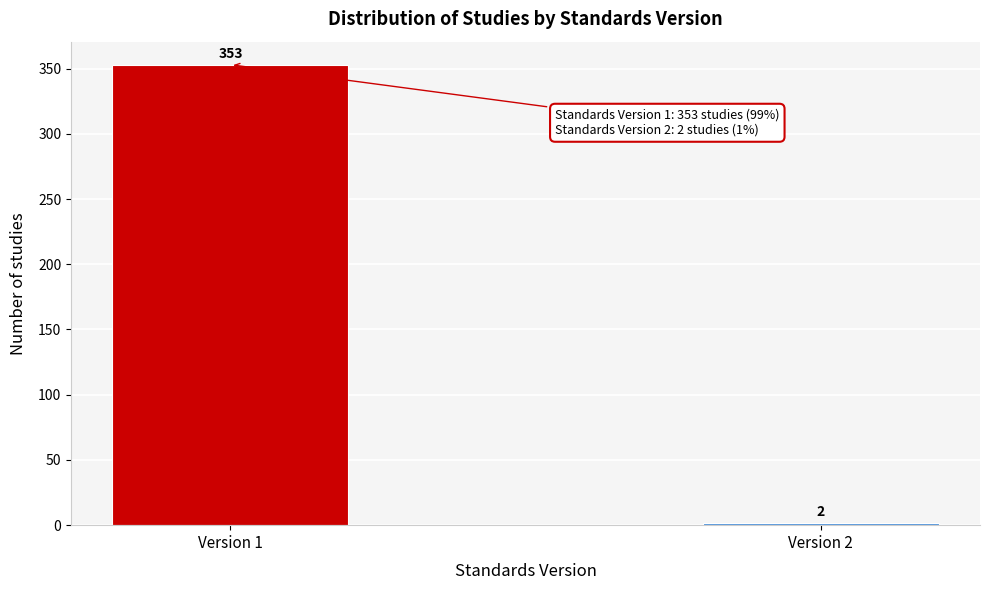

Reading left to right, what are all the values shown in this chart?

353	2